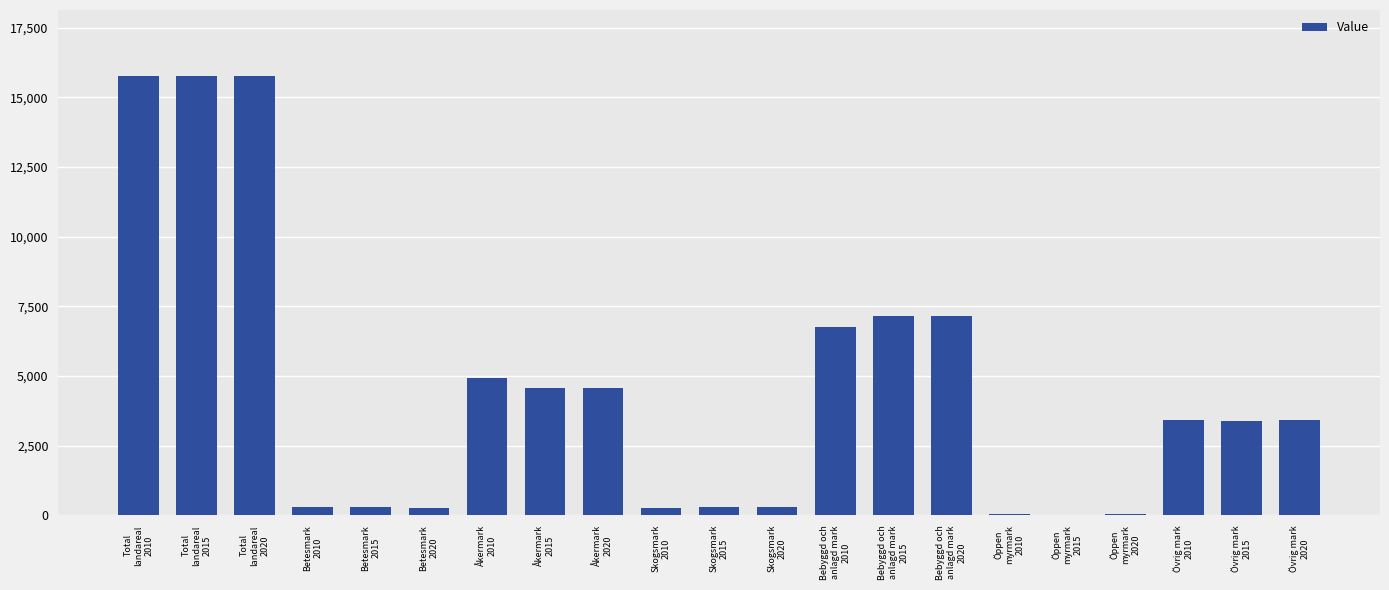

What is the maximum value shown in the chart?

15765